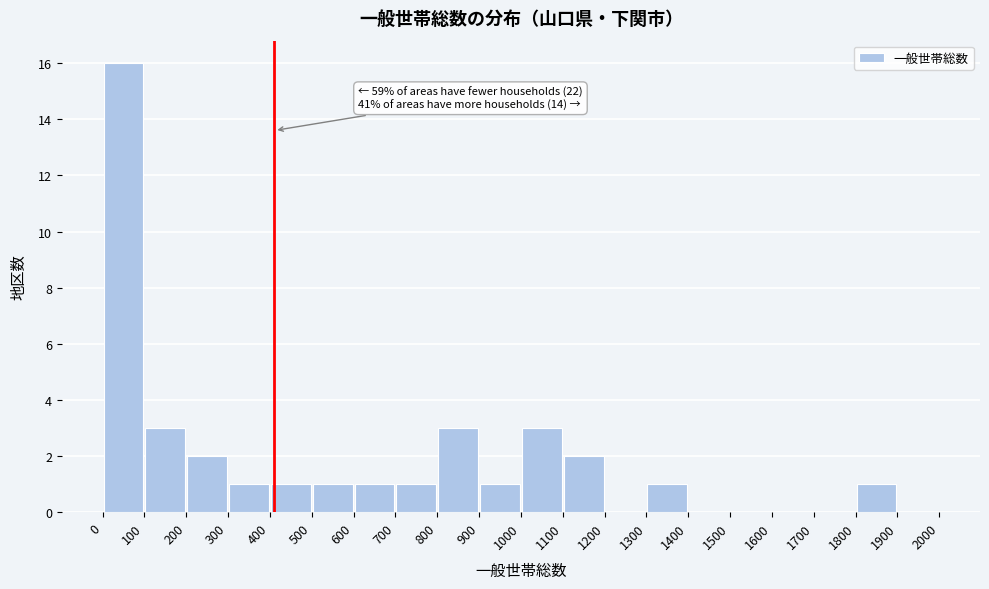

Which range on the x-axis has the tallest bar?

0 to 100